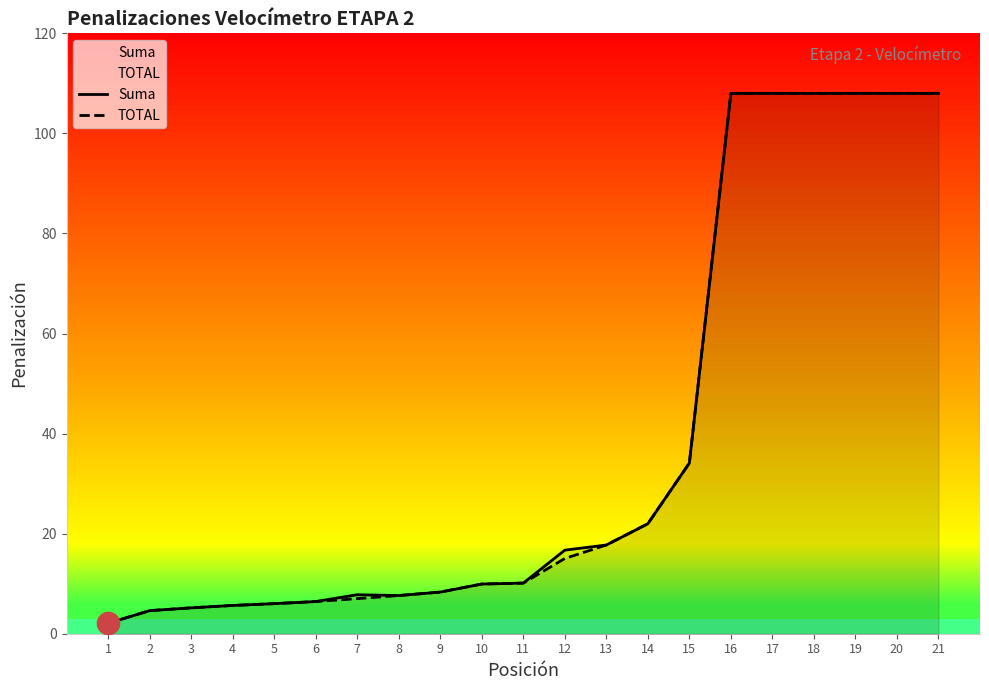

Between 12 and 14, which series saw the biggest shift?

TOTAL